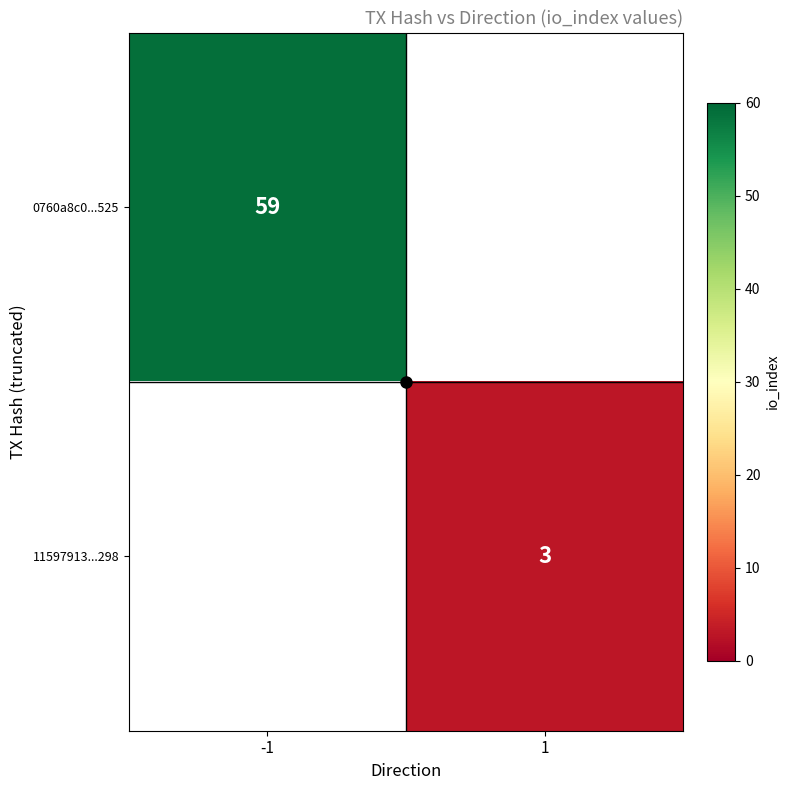

At which label does 11597913...298 reach its peak?

-1